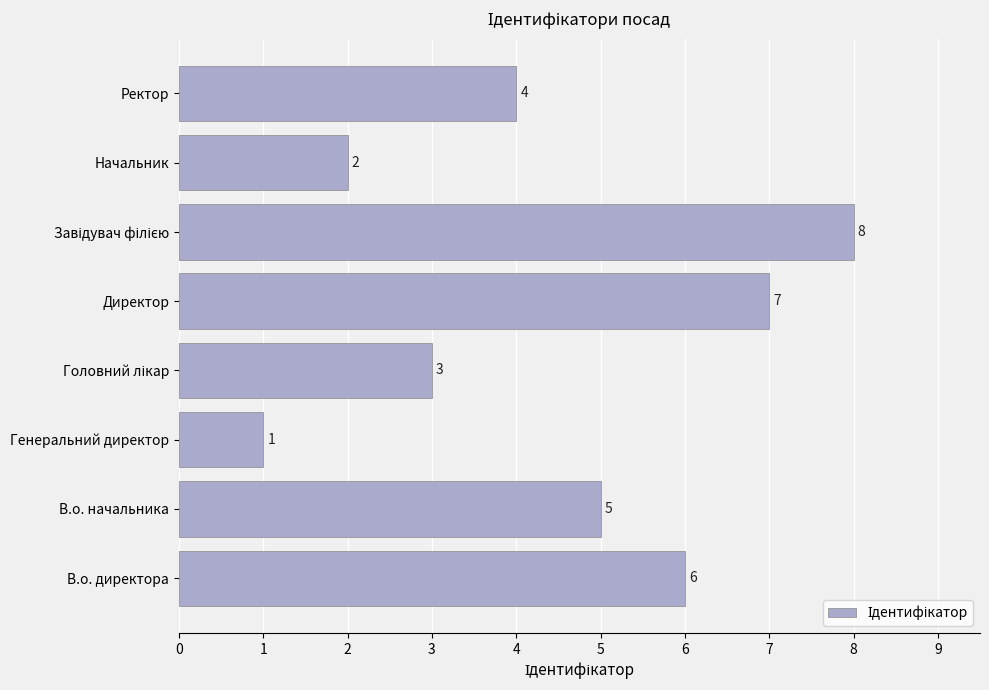

Is it true that the value at Генеральний директор is 1?

True